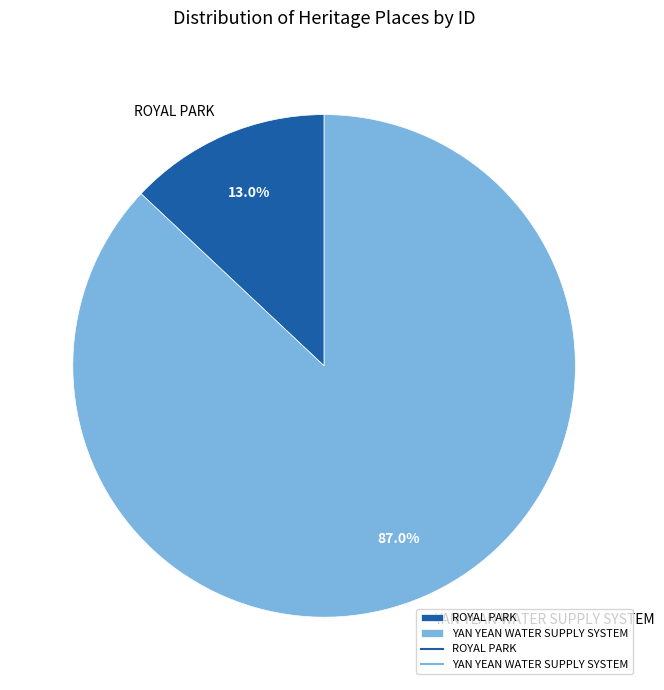

How many slices are in this pie chart?

2